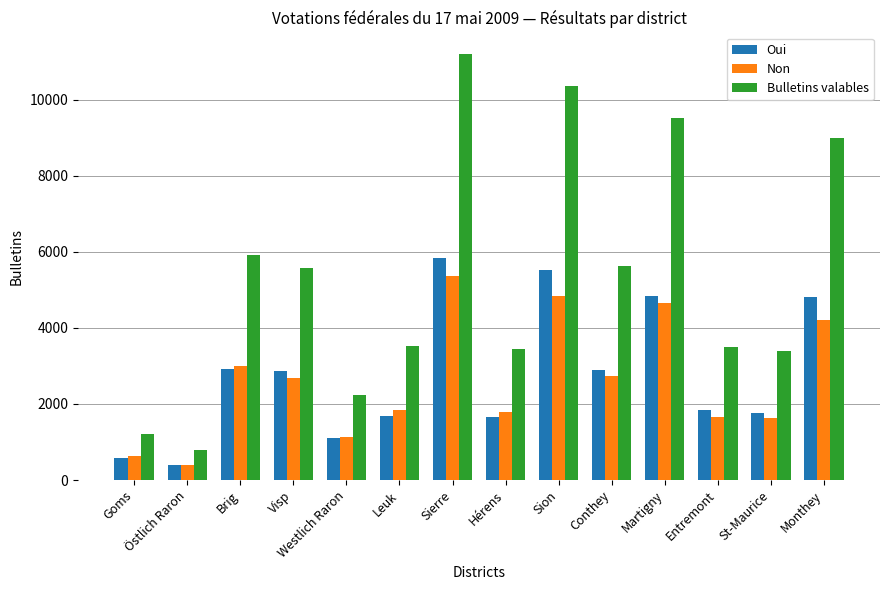

How many series are shown in this chart?

3